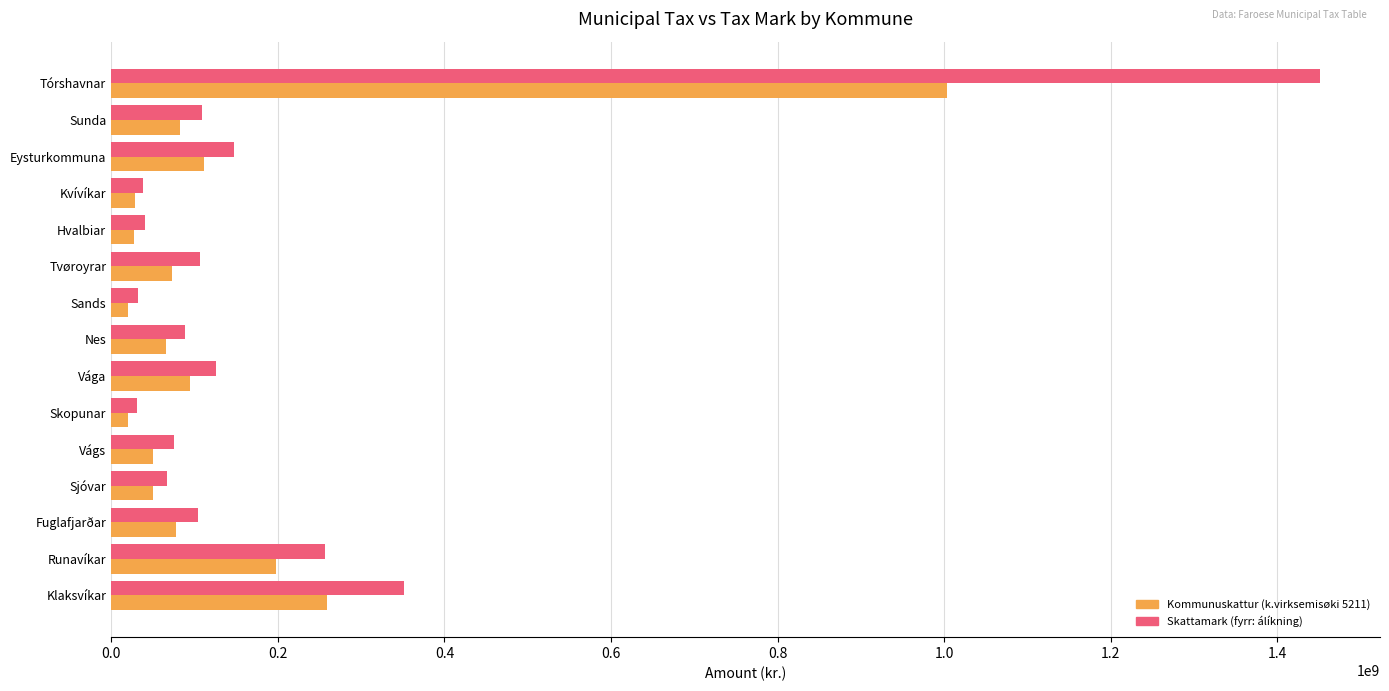

Is it true that Skattamark (fyrr: álíkning) equals 119898320.5 at Sjóvar?

False